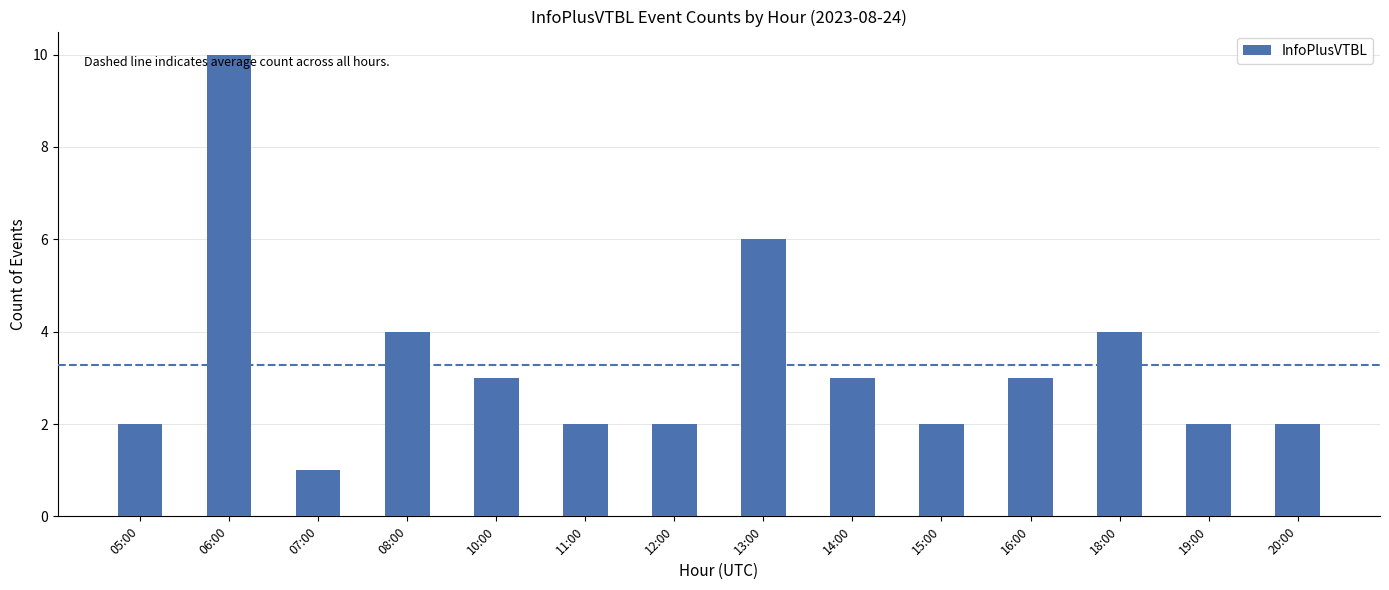

What is the value of the 1st bar from the left?

2